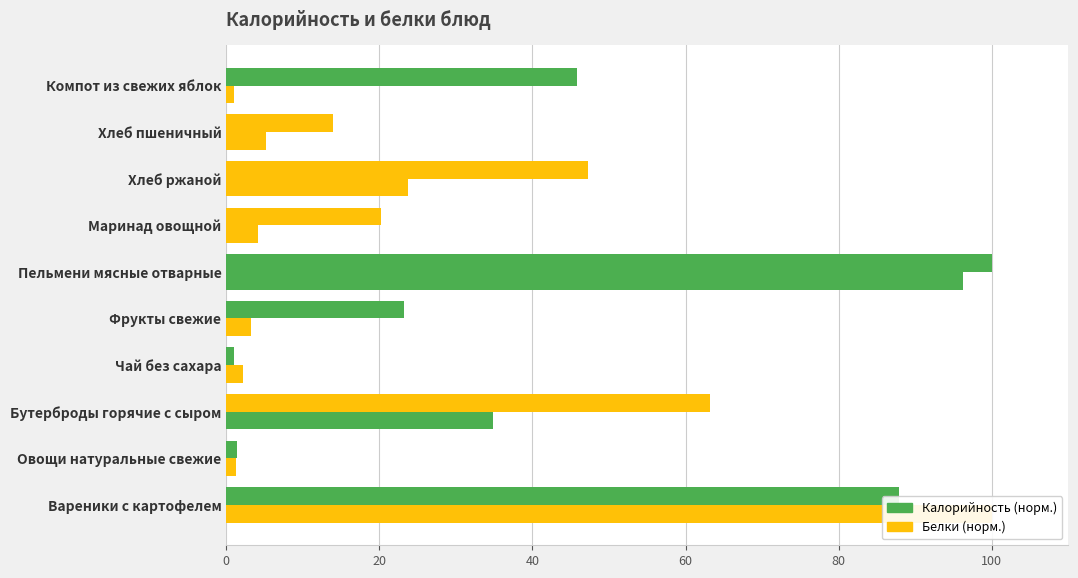

Does the chart contain stacked bars?

No